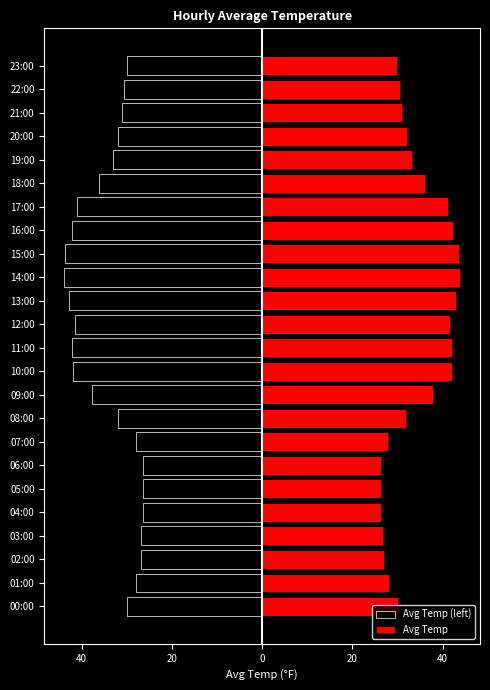

How many groups of bars are there?

24